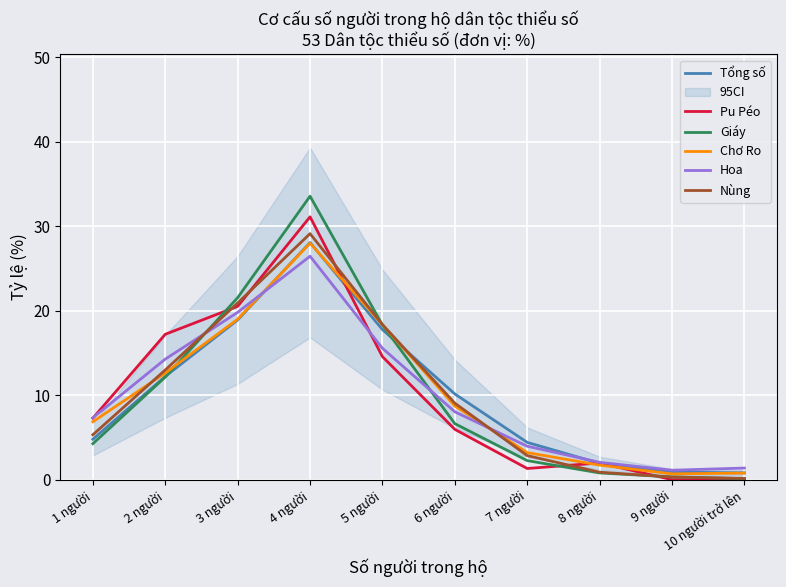

What is the sum of the Tổng số values at 1 người and 5 người?

22.6